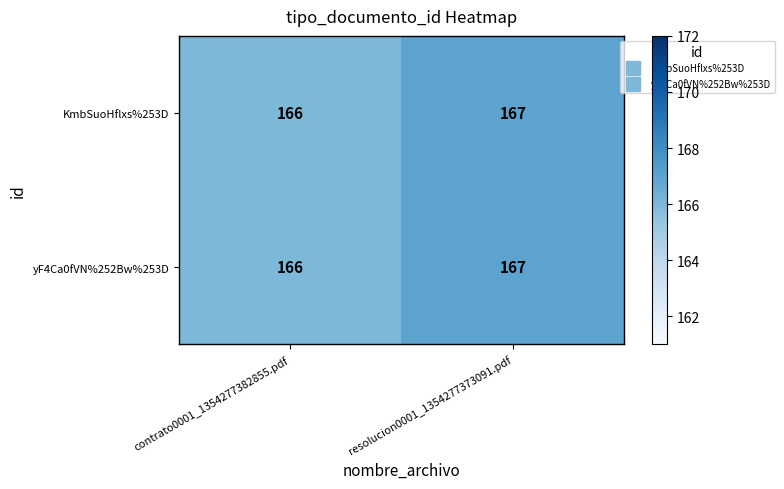

Reading left to right, transcribe all the data shown in this chart.

KmbSuoHflxs%253D: contrato0001_1354277382855.pdf=166	resolucion0001_1354277373091.pdf=167
yF4Ca0fVN%252Bw%253D: contrato0001_1354277382855.pdf=166	resolucion0001_1354277373091.pdf=167